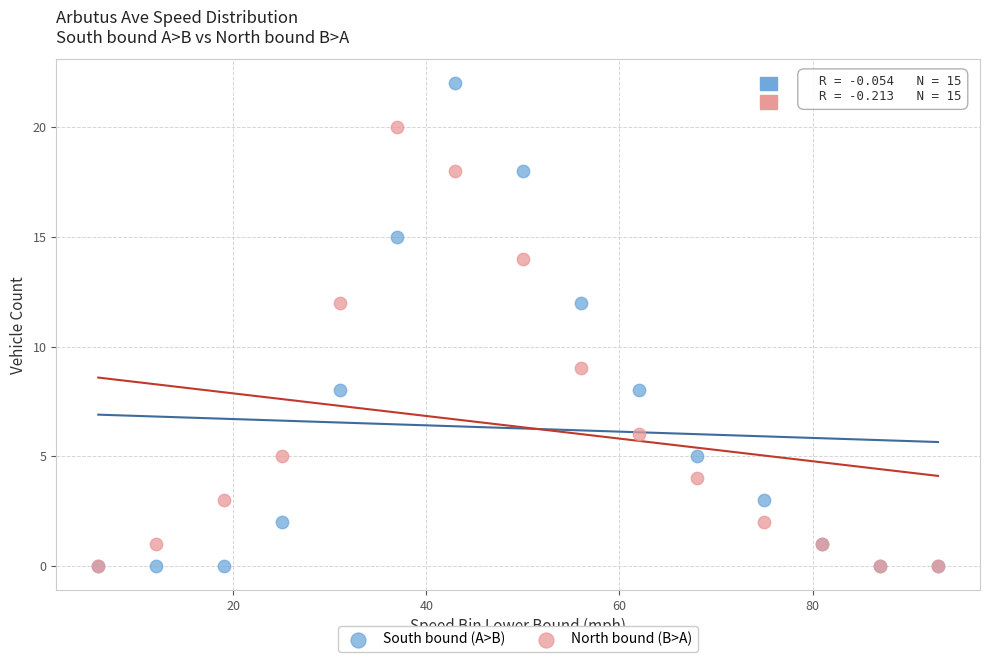

Which series has the largest Y range (max minus min)?

South bound (A>B)